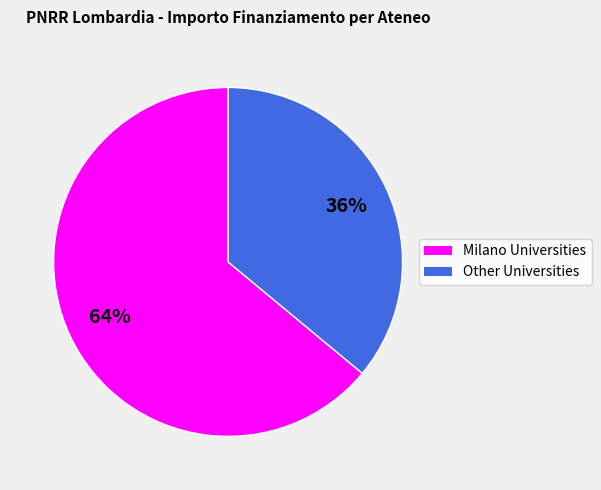

The Milano Universities slice represents 53% of the pie. True or false?

False